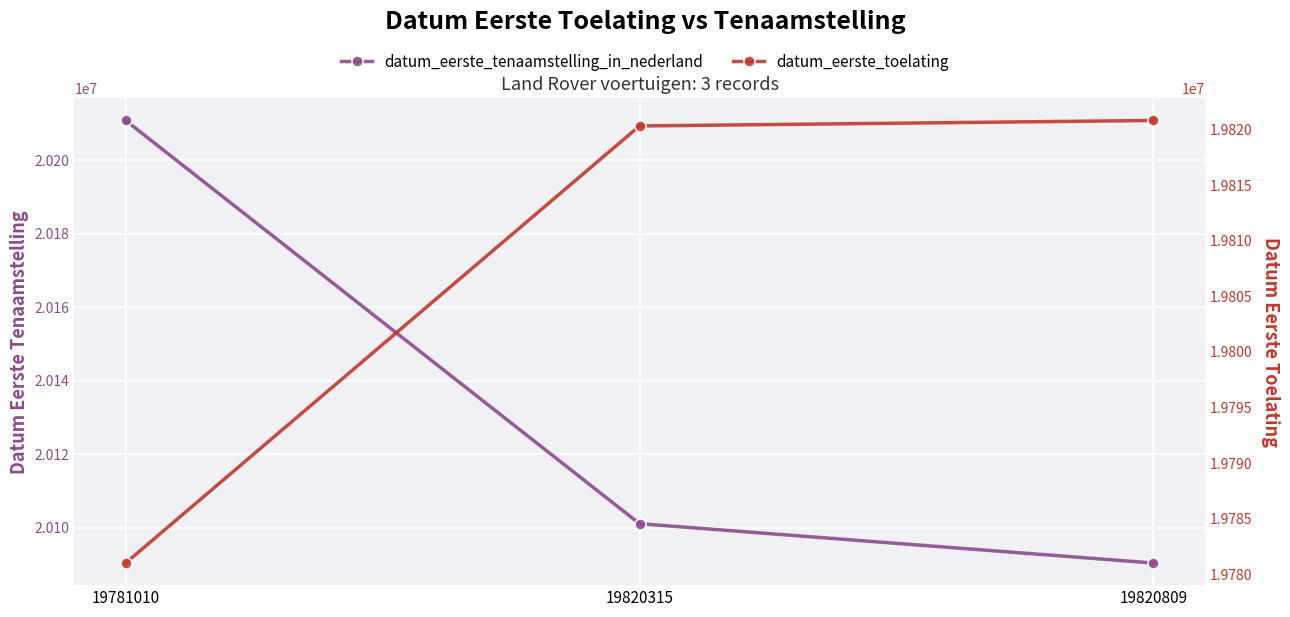

The datum_eerste_tenaamstelling_in_nederland series shows 20101123 at 19820315. True or false?

True